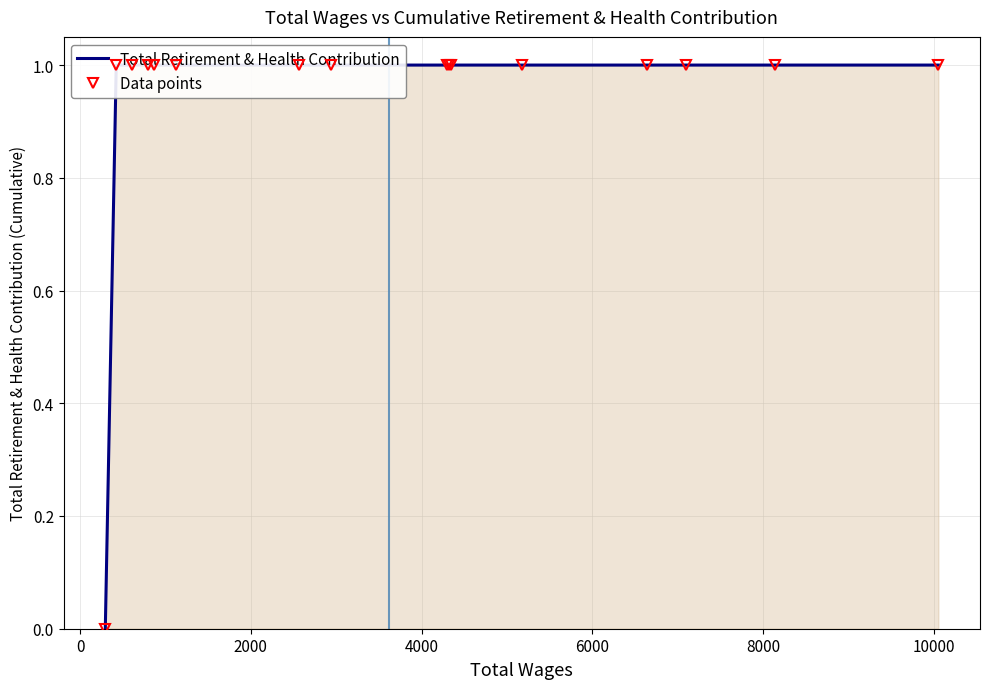

True or false: Total Retirement & Health Contribution and Data points cross at least once.

False